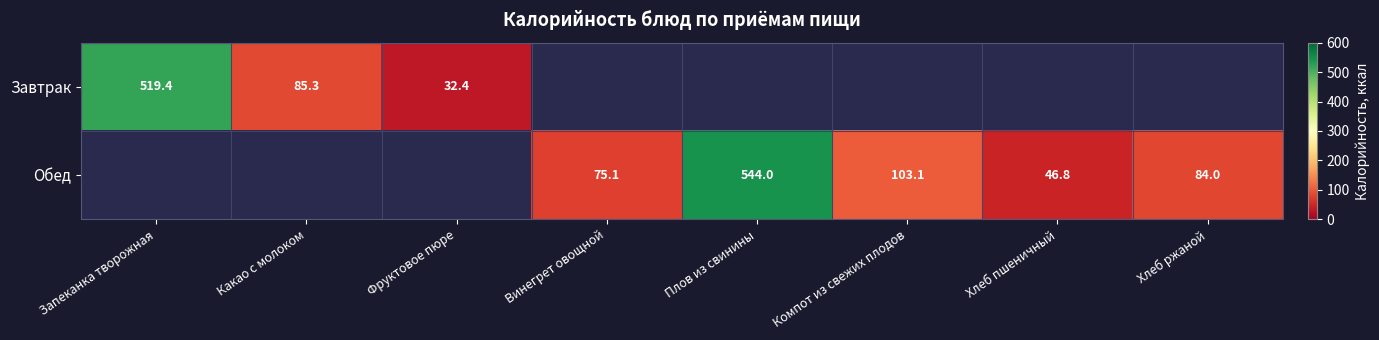

At Фруктовое пюре, list the series in order from largest to smallest.

Завтрак, Обед